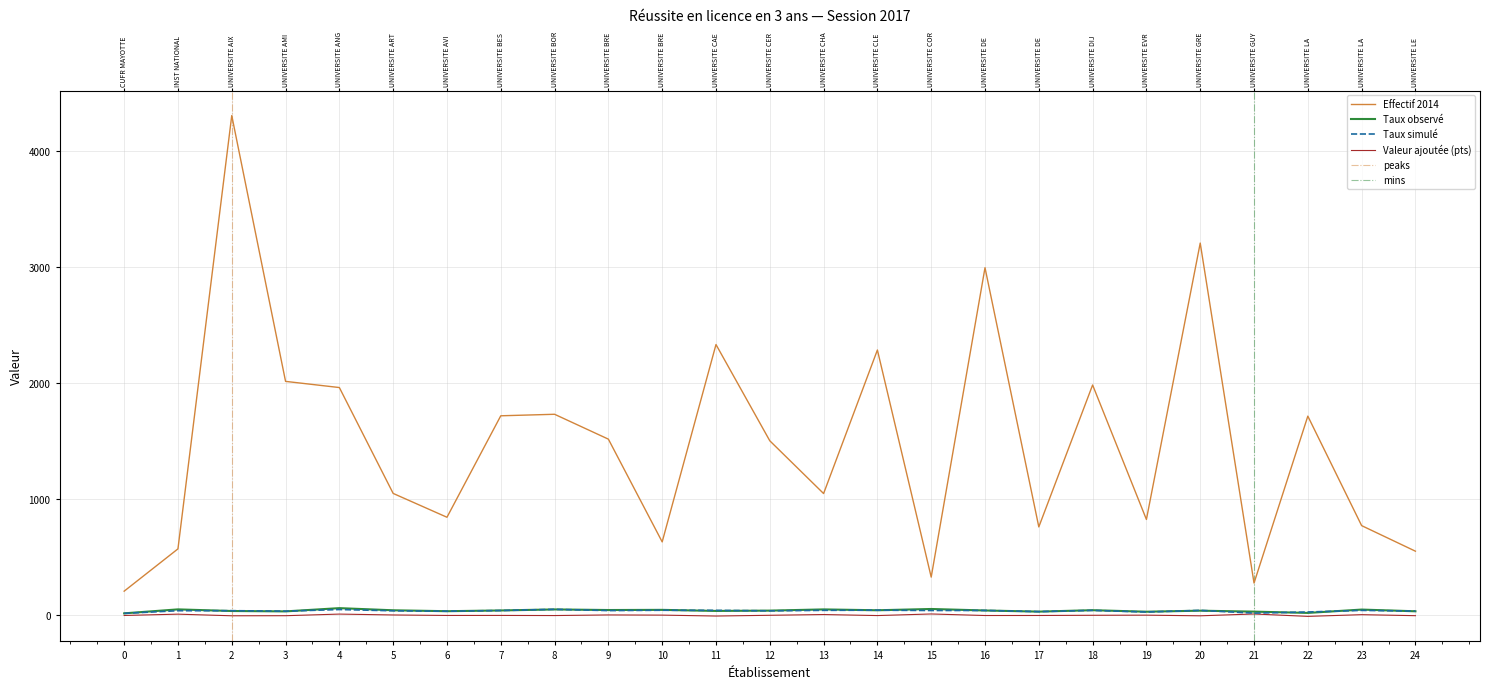

What is the maximum value shown in the chart?

4301.0